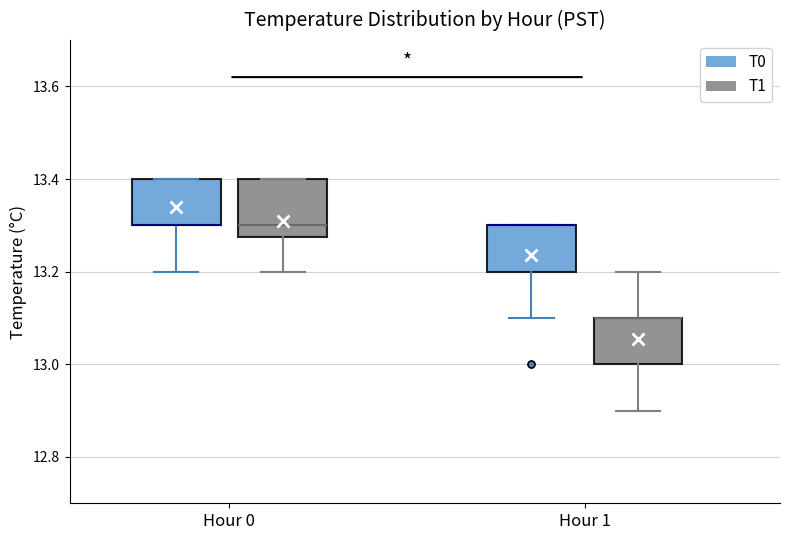

Reading left to right, read every box against the y-axis: the position of its median line, the range the box covers, and the ends of its whiskers. The values are not printed on the chart, so give them approximately, as read against the axis.

Hour 0 (T0): median 13.30 (drawn on the box's lower edge), box 13.30 to 13.40, whiskers 13.20 to 13.40
Hour 0 (T1): median 13.30, box 13.28 to 13.40, whiskers 13.20 to 13.40
Hour 1 (T0): median 13.30 (drawn on the box's upper edge), box 13.20 to 13.30, whiskers 13.10 to 13.30
Hour 1 (T1): median 13.10 (drawn on the box's upper edge), box 13.00 to 13.10, whiskers 12.90 to 13.20